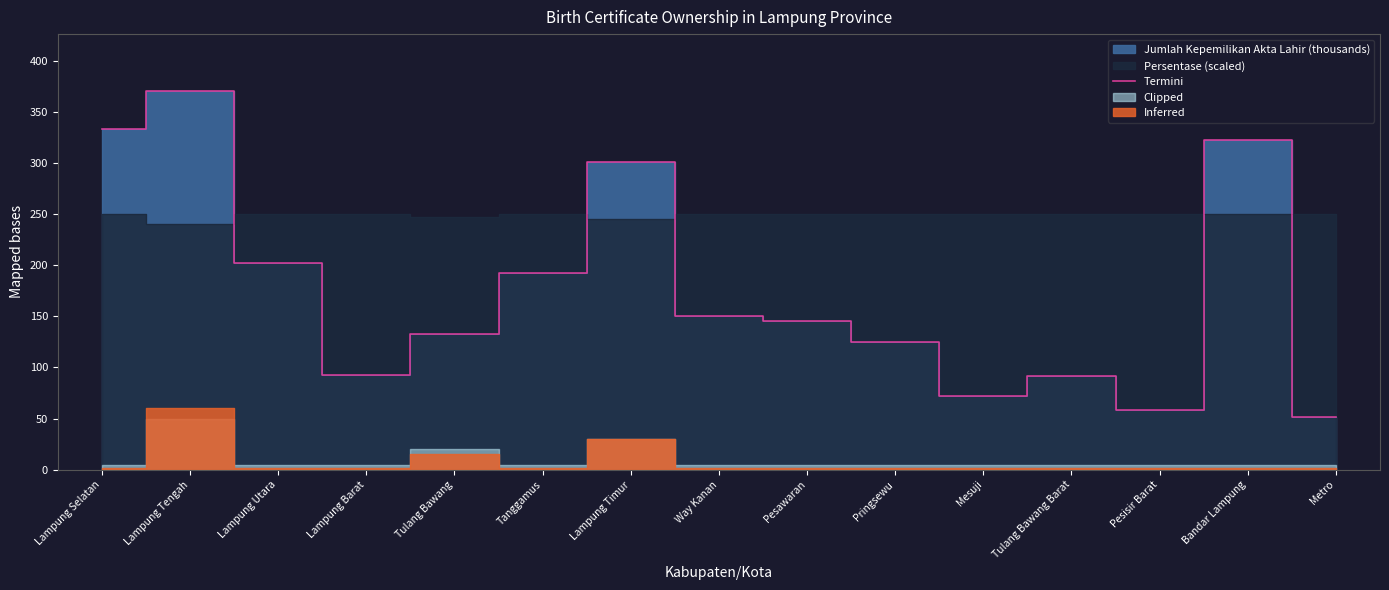

Where is the first local maximum?

Lampung Tengah